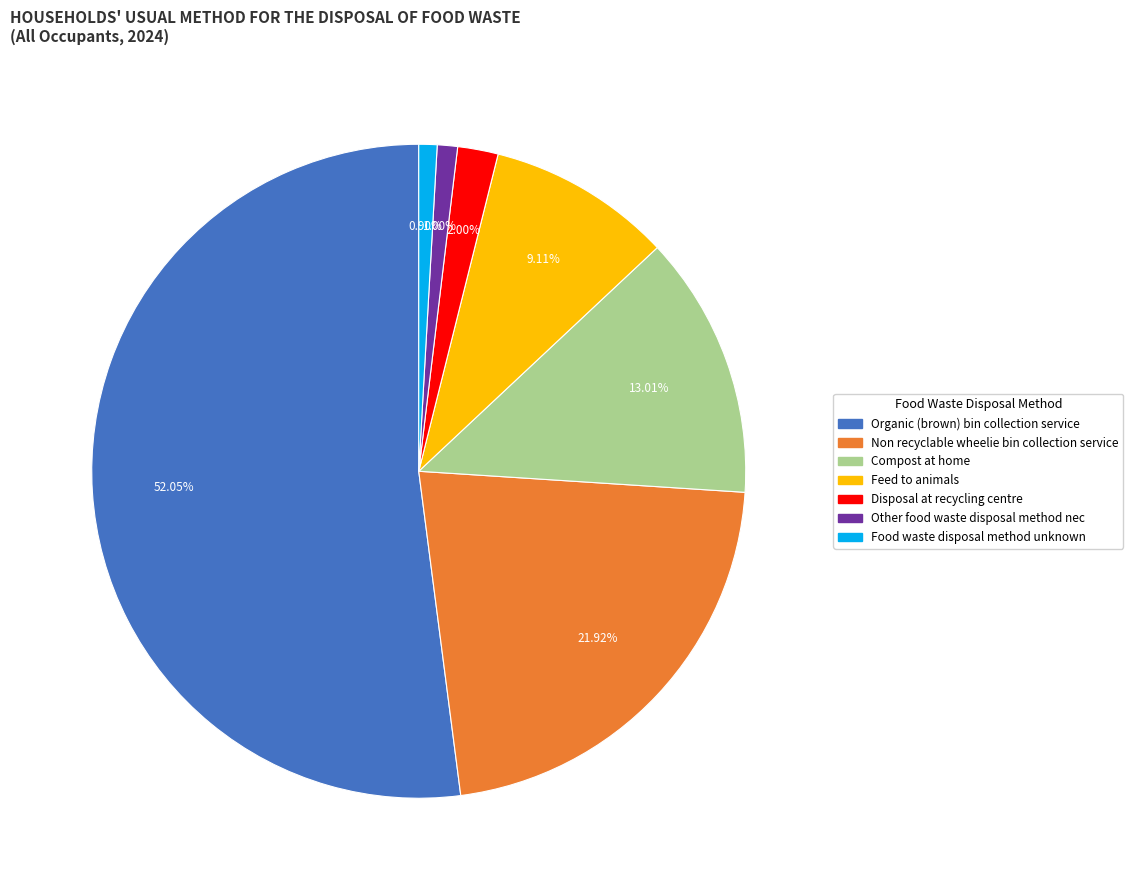

Which has a higher value, Organic (brown) bin collection service or Feed to animals?

Organic (brown) bin collection service